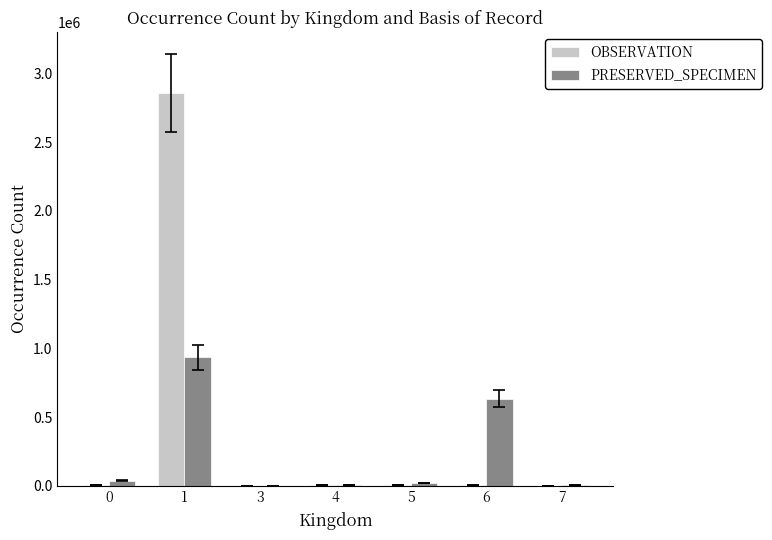

The value of PRESERVED_SPECIMEN at 6 is 167550. True or false?

False